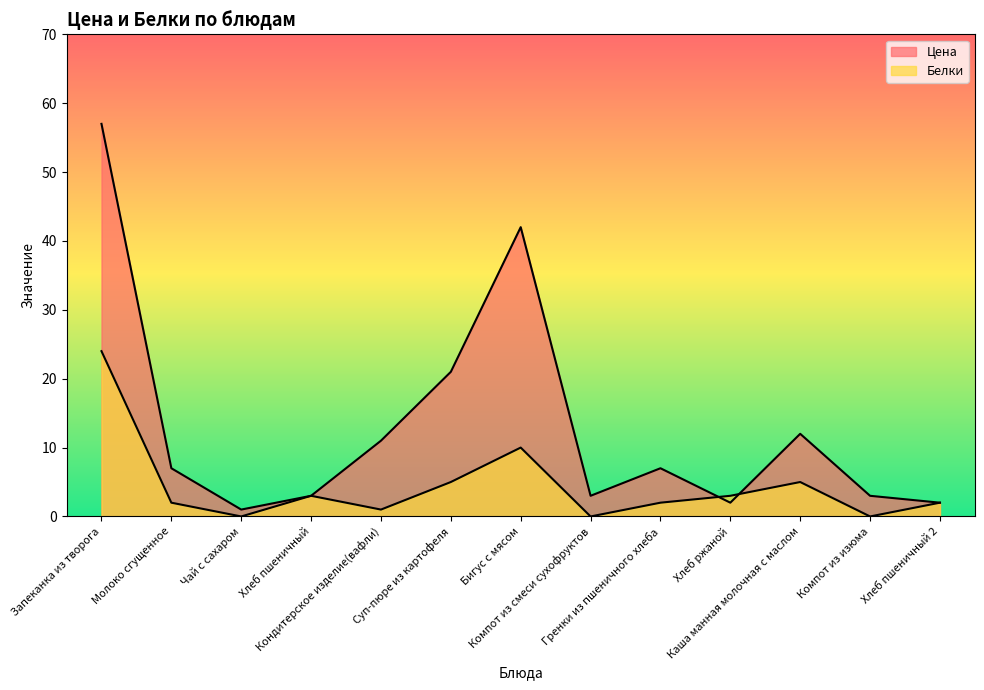

At which label does Белки first exceed 2?

Запеканка из творога